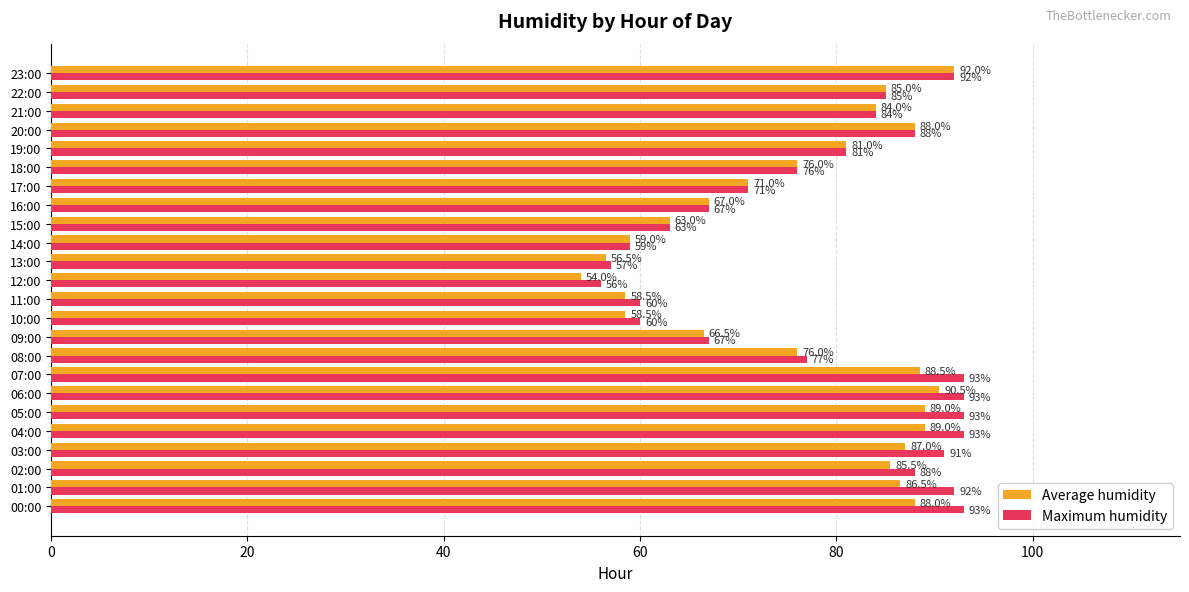

Rank the series by their maximum value, from highest to lowest.

Maximum humidity, Average humidity